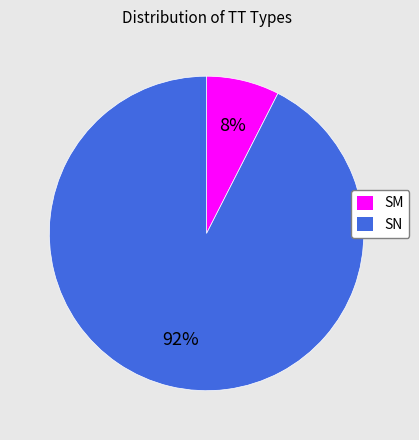

Which has a higher value, SM or SN?

SN